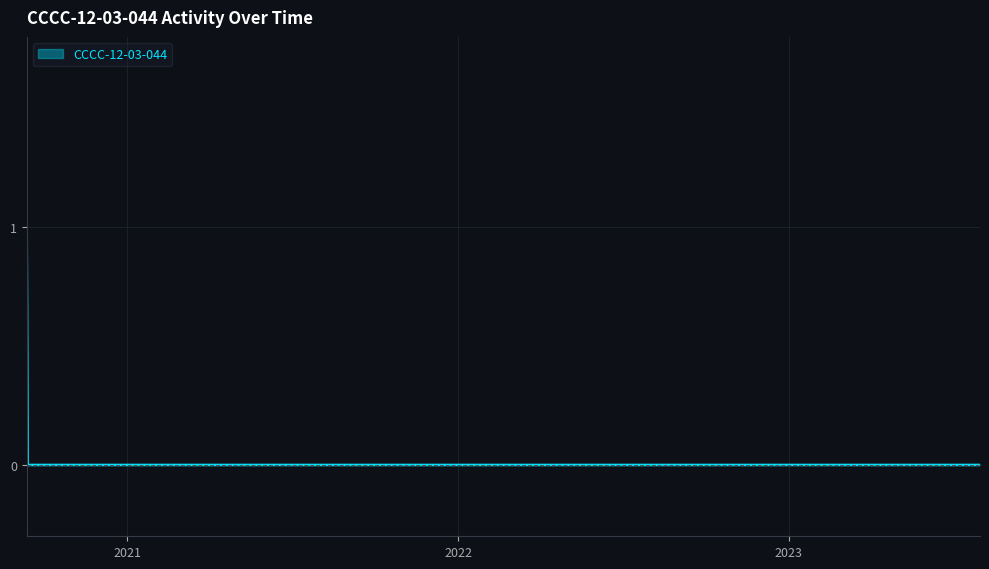

Count the values in the range 0 to 1.

1053